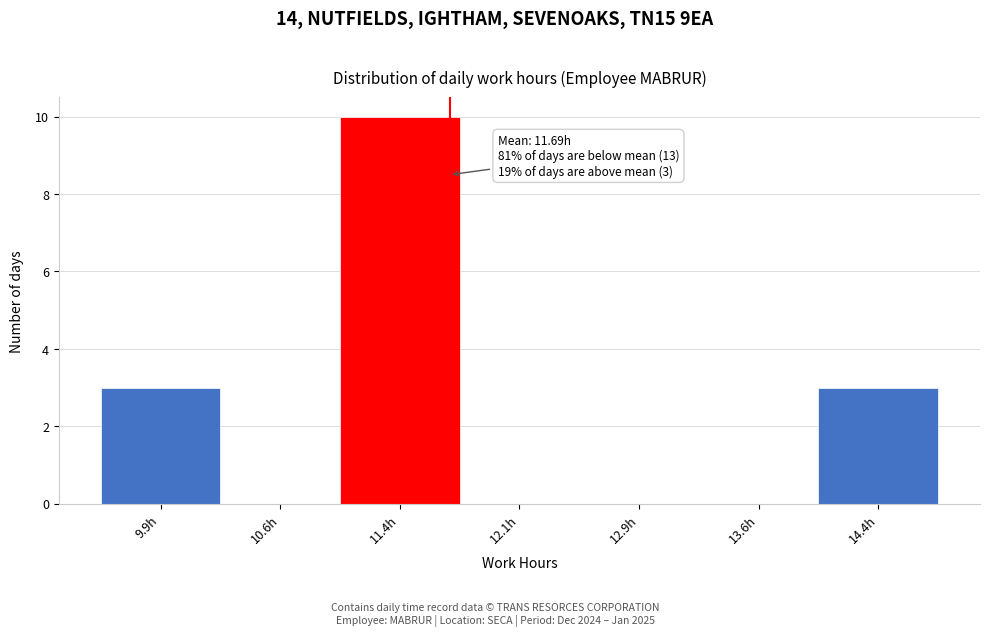

Over which range of the x-axis is the bar tallest?

11.00 to 11.75